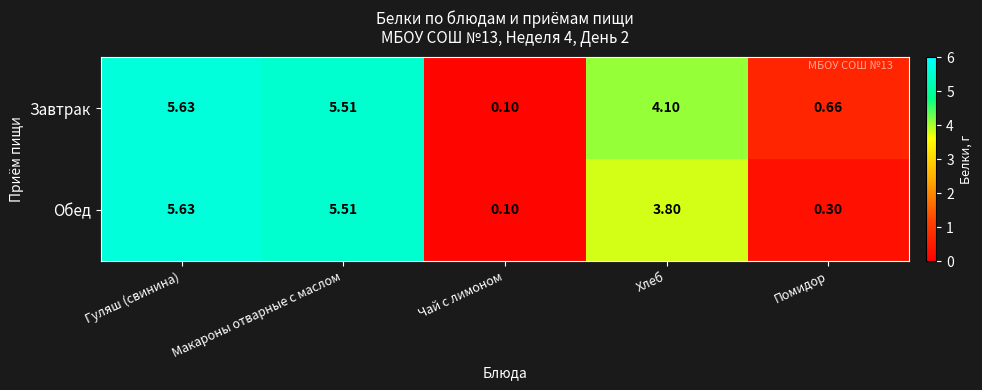

Which category has the lowest value across all series?

Чай с лимоном